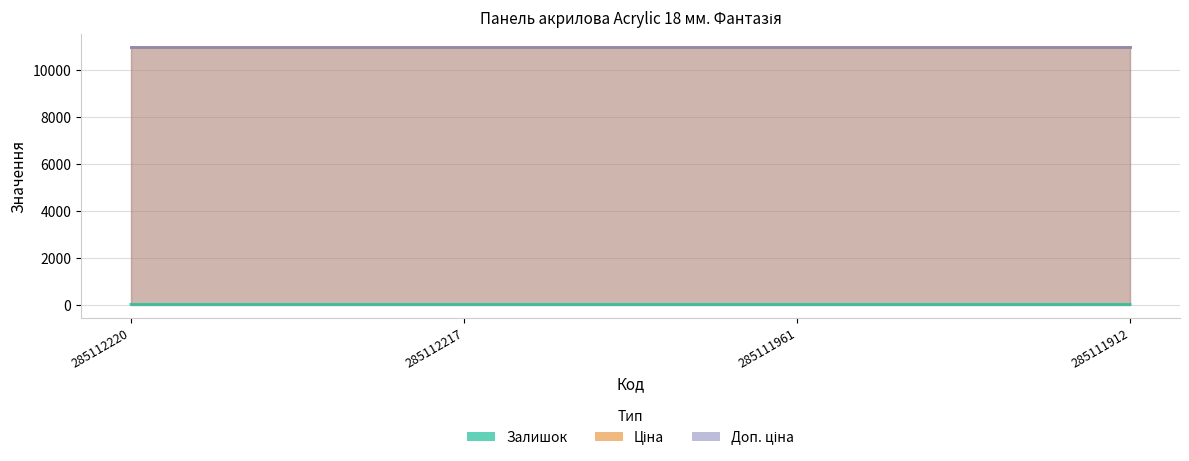

The Доп. ціна series shows 10952.0 at 285112220. True or false?

True